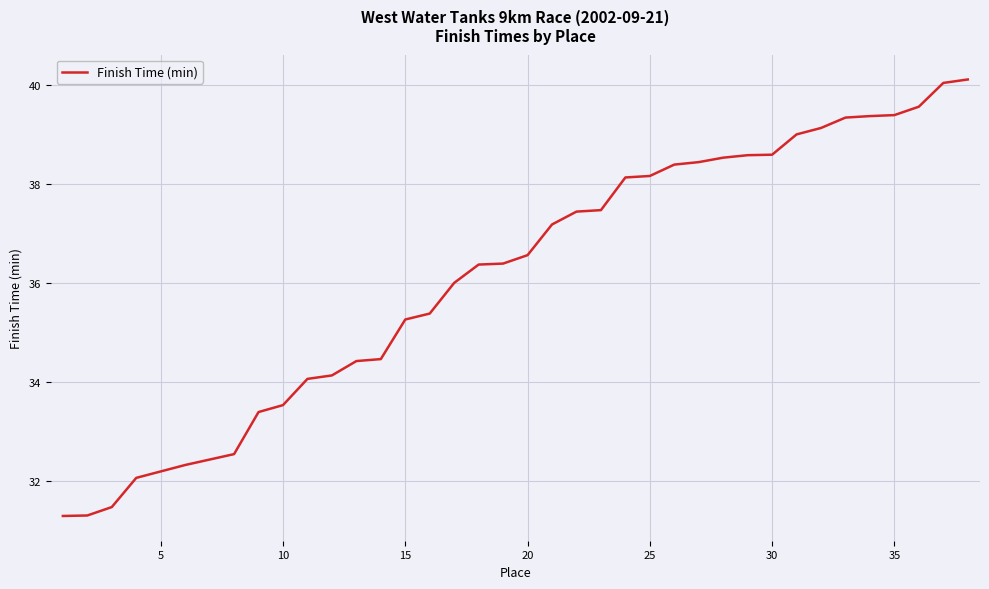

What is the difference between the maximum and minimum values?

8.8